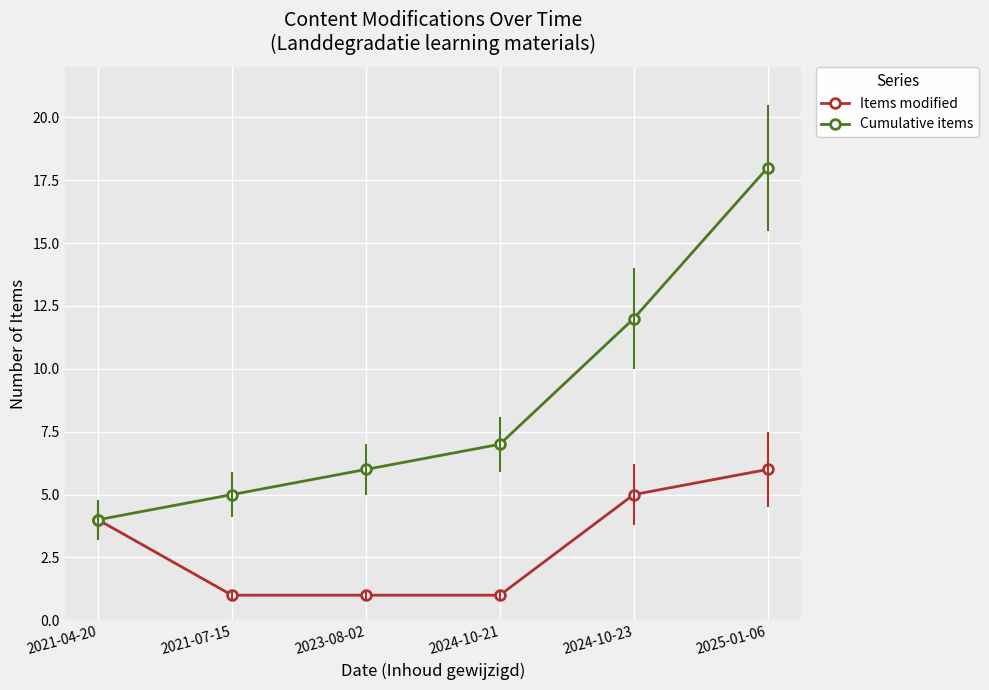

What position from the right is 2021-04-20?

6